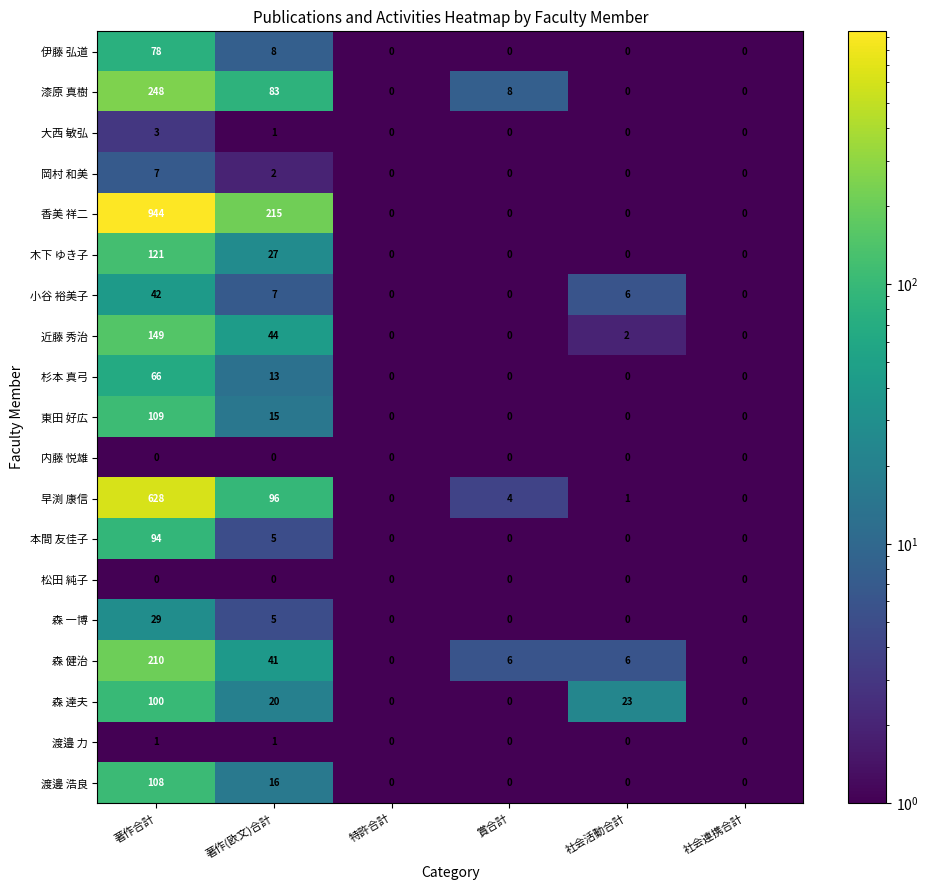

Count the number of categories in the chart.

6